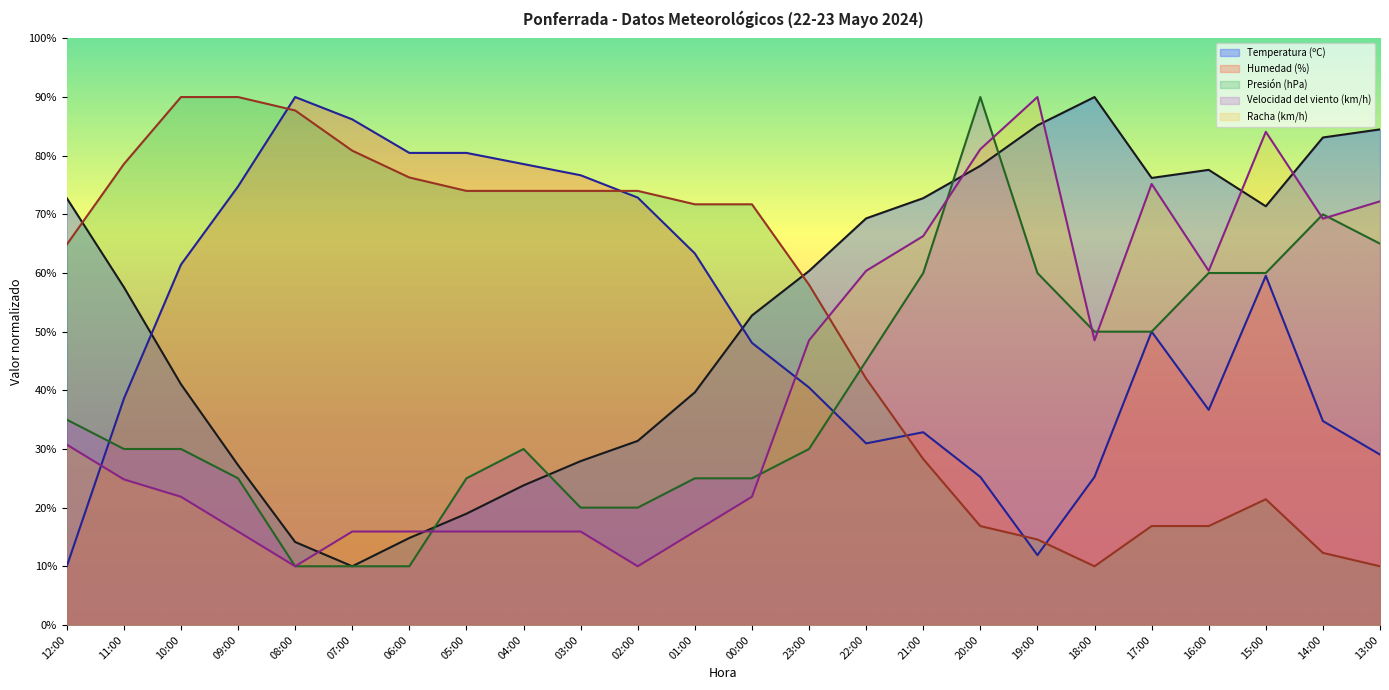

True or false: Velocidad del viento (km/h) and Racha (km/h) cross at least once.

True